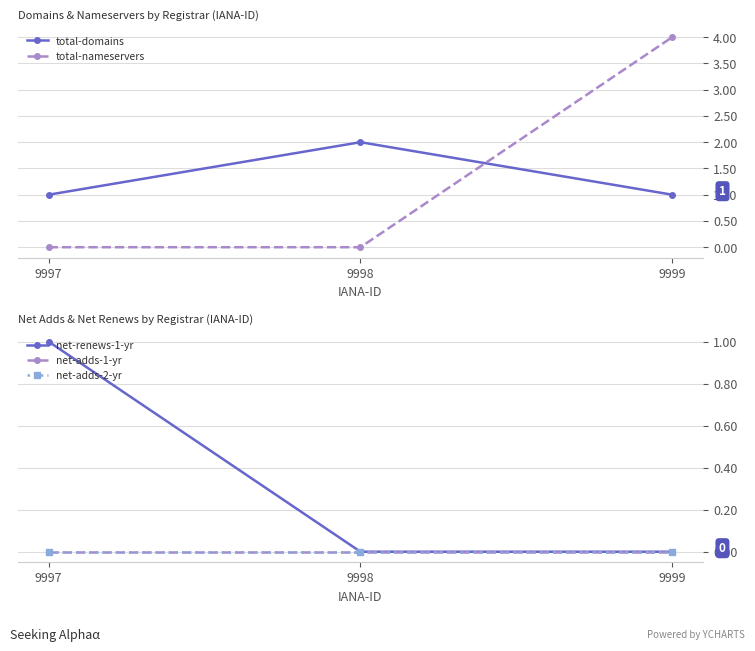

True or false: net-renews-1-yr has a value of -1 at 9999.

False